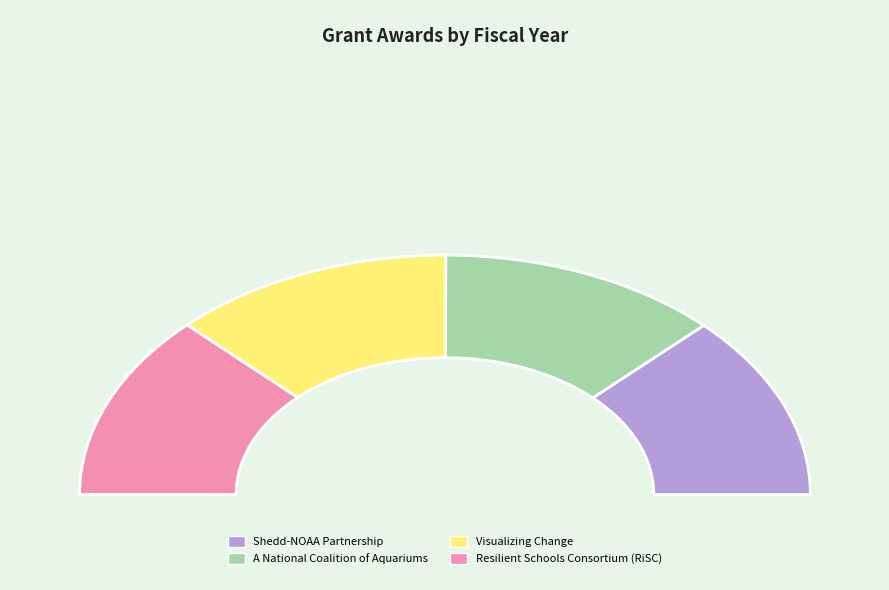

What is the smallest slice in the pie chart?

Shedd-NOAA Partnership